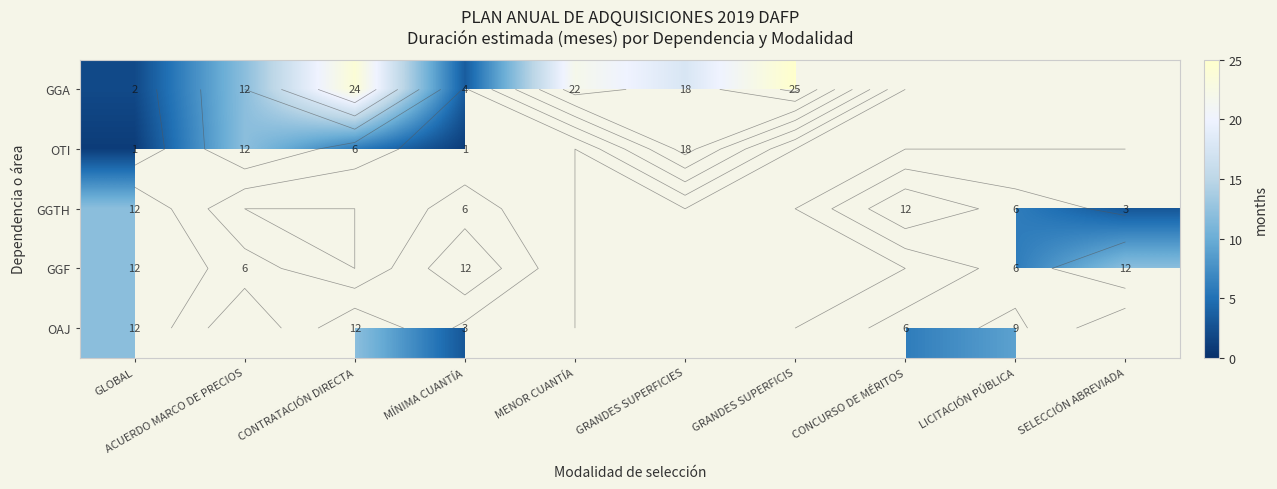

How many positive values does the GGF series have?

5